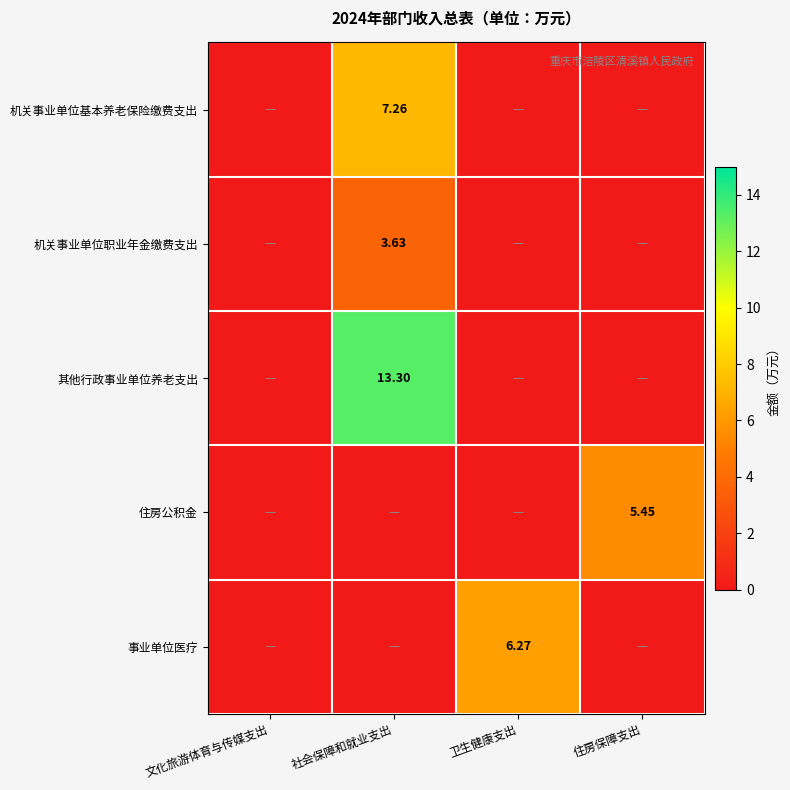

What is the difference between the maximum and minimum values in the 事业单位医疗 series?

6.3